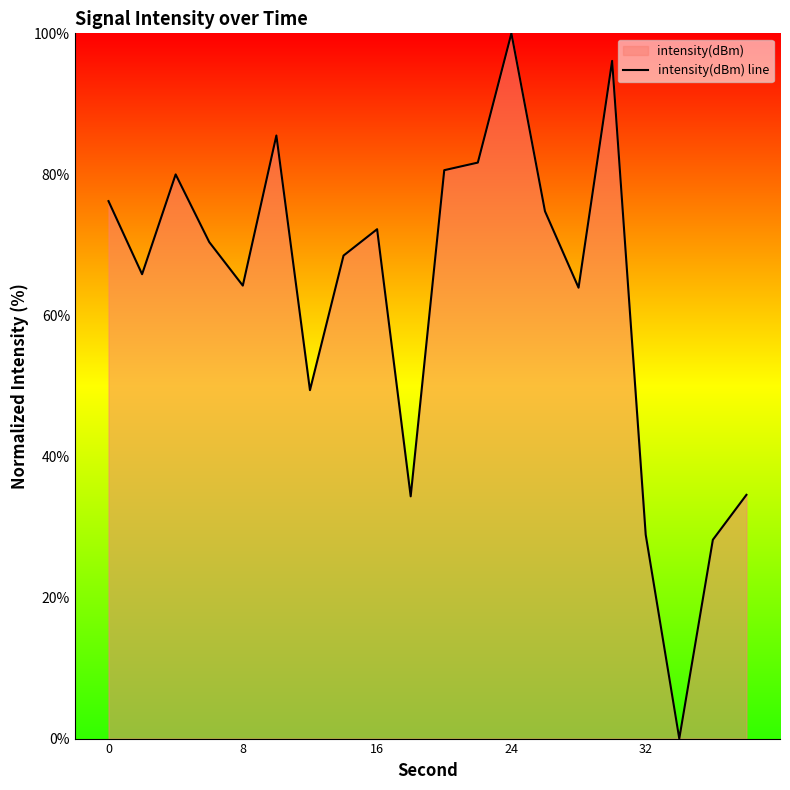

What is the difference between the maximum and minimum values?

100.0